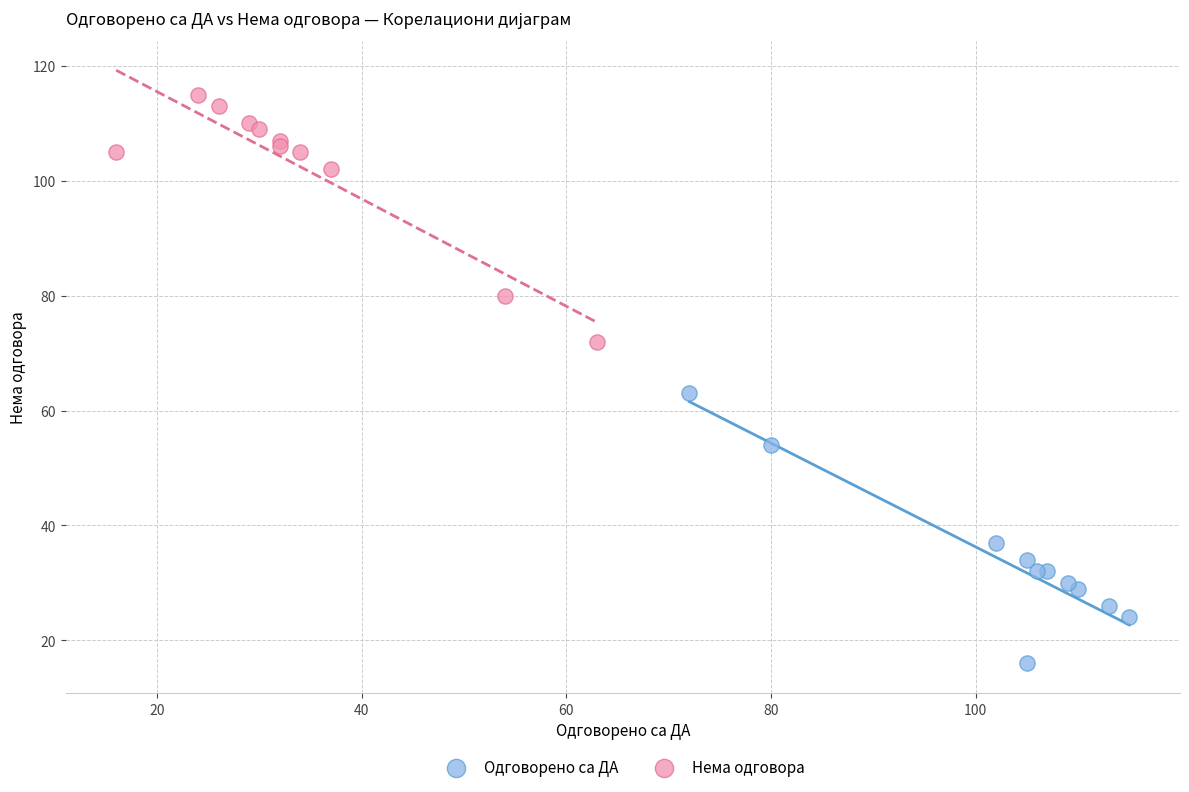

Which series has the largest Y range (max minus min)?

Одговорено са ДА